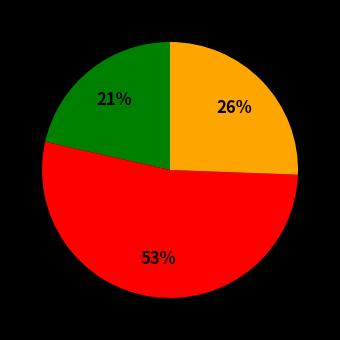

To the nearest percent, what is the average slice percentage?

33%